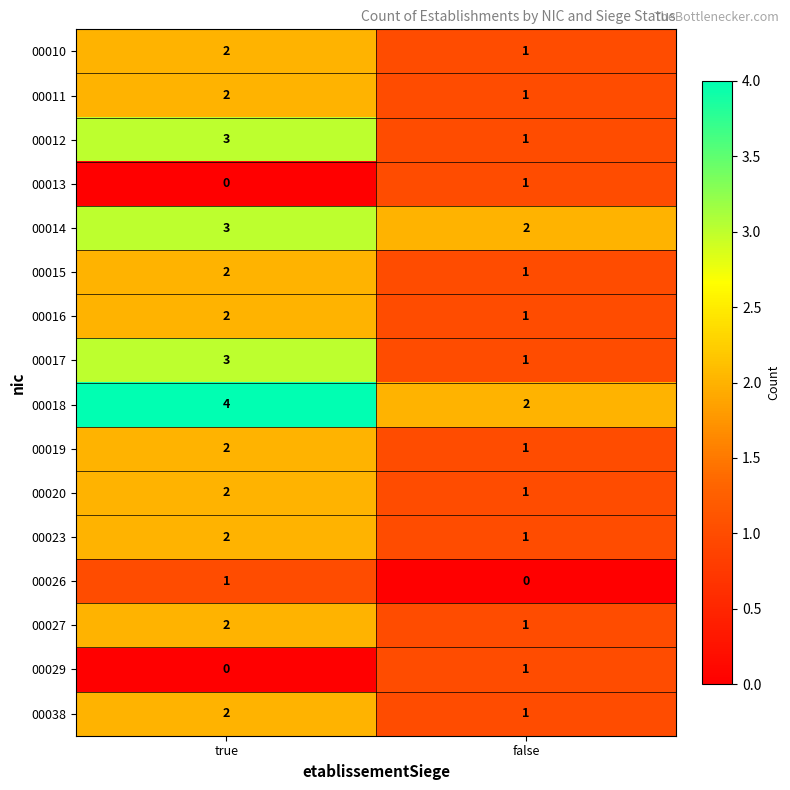

What is the difference between the highest and lowest values at true?

4